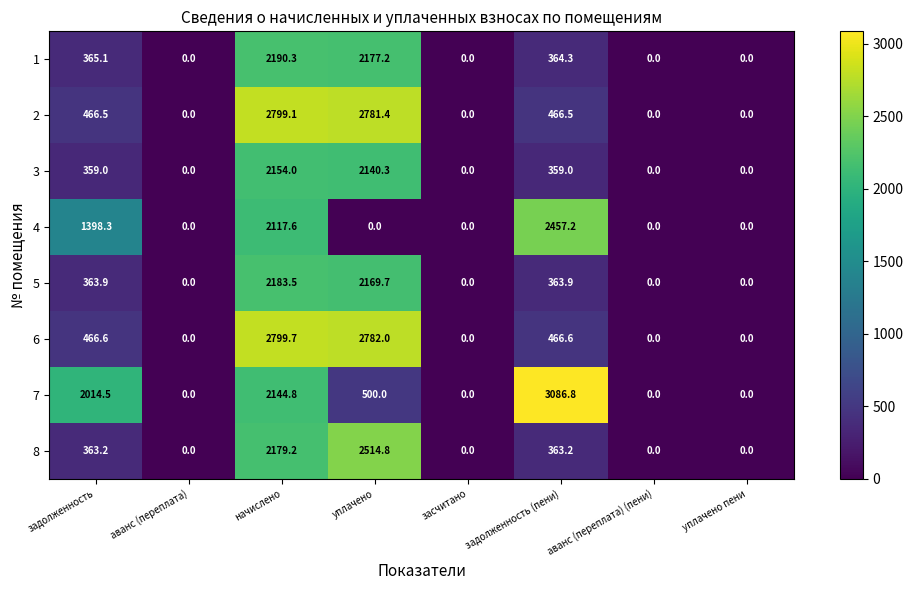

Between аванс (переплата) and начислено, which series saw the biggest shift?

6